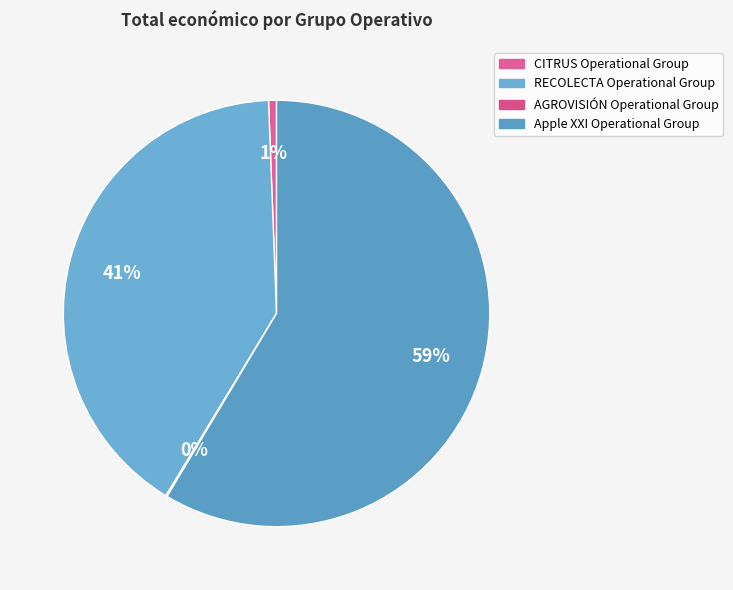

To the nearest percent, what is the combined percentage of CITRUS Operational Group and AGROVISIÓN Operational Group?

1%